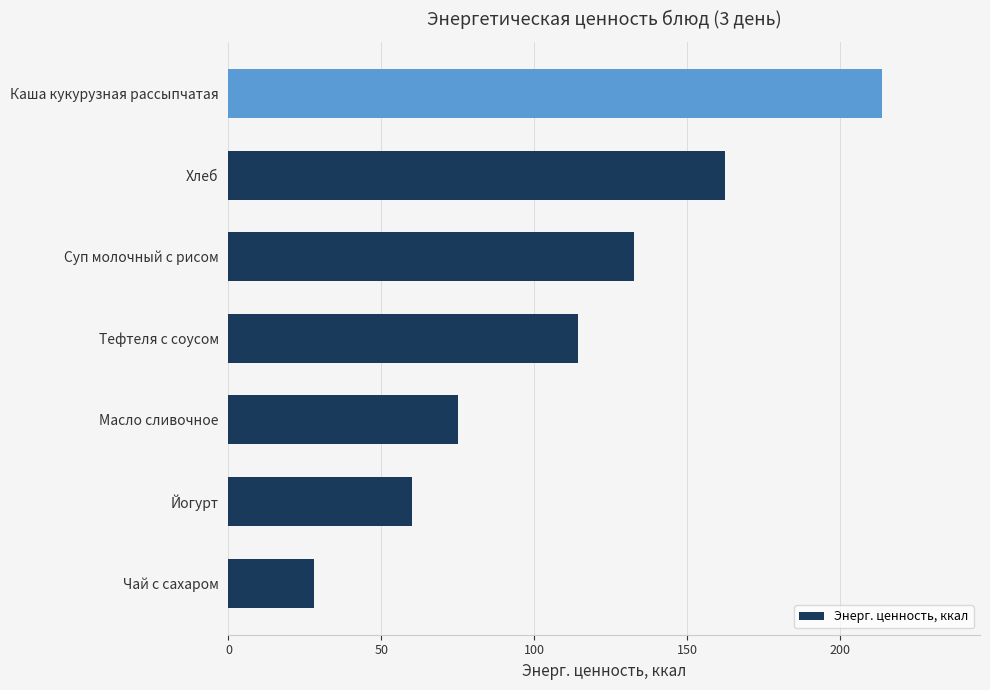

Reading bottom to top, what are all the values shown in this chart?

28.0	60.0	75.0	114.4	132.4	162.2	213.6